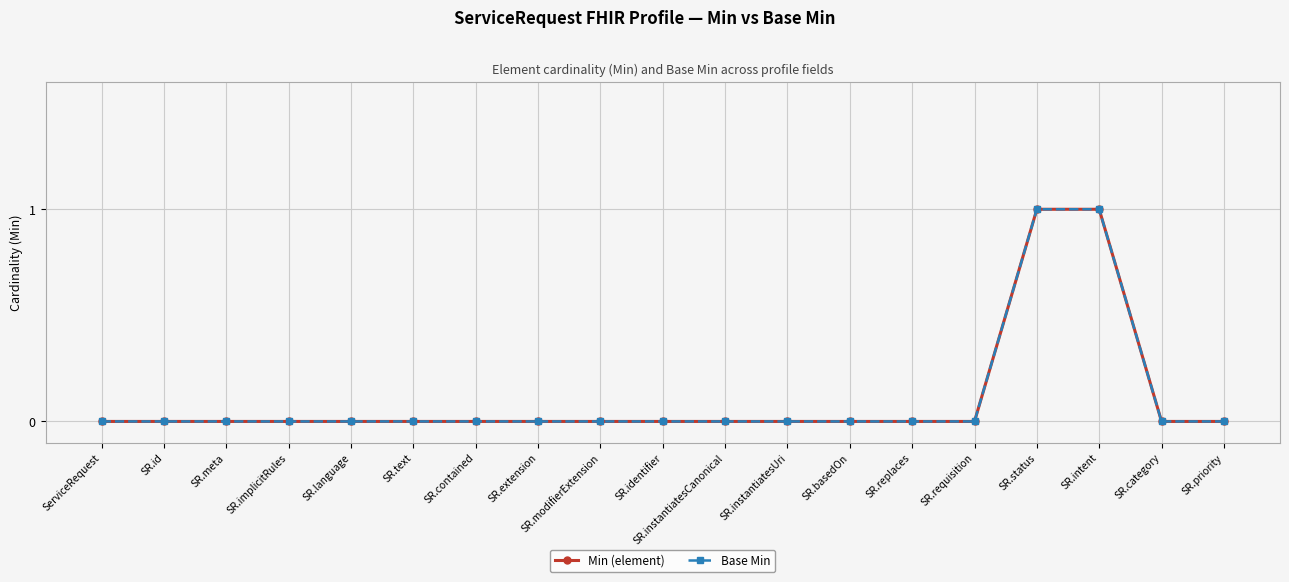

Does the chart have visible grid lines?

Yes